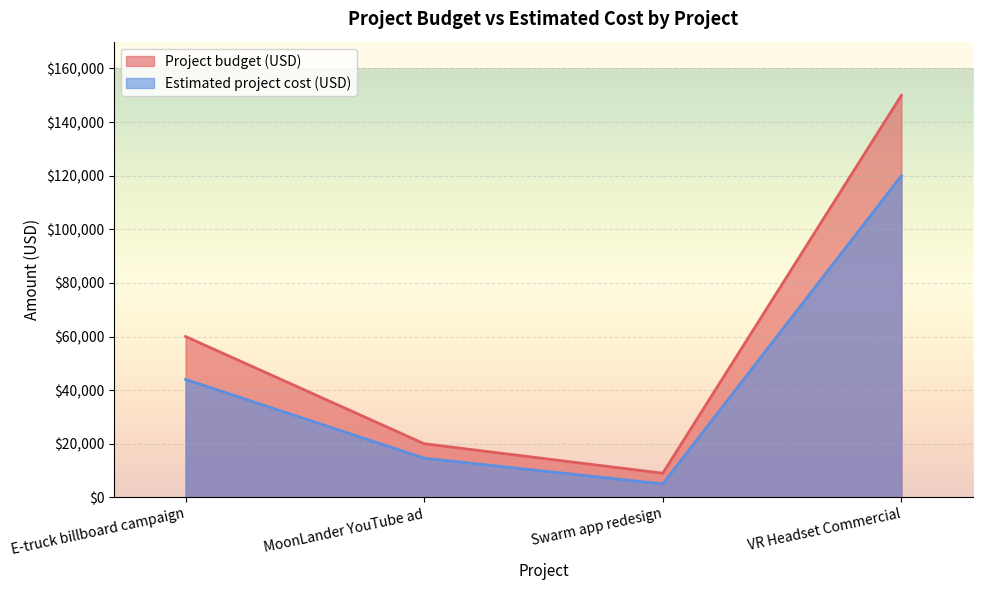

Is it true that Estimated project cost (USD) equals 120000 at VR Headset Commercial?

True